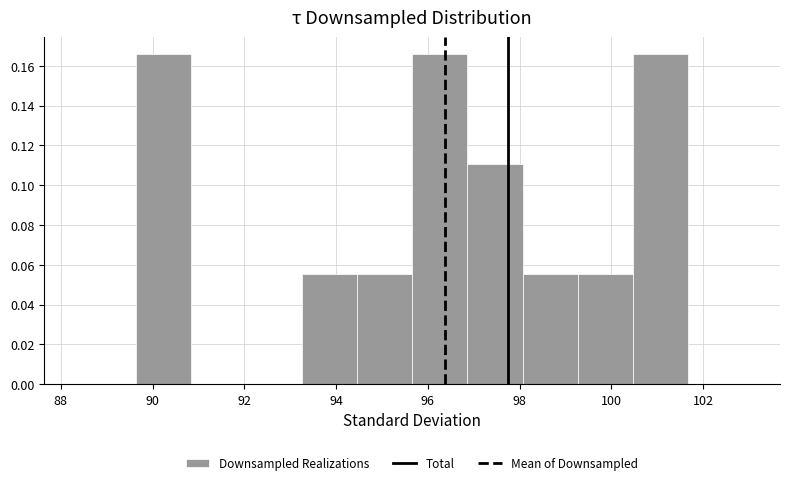

Reading left to right, list every bar in this chart as the range it spans on the x-axis followed by its height. Neither the bar edges nor the heights are printed on the chart, so give them approximately, as read against the axes.

89.6 to 90.8: 0.166
90.8 to 92.0: 0
92.0 to 93.2: 0
93.2 to 94.4: 0.056
94.4 to 95.6: 0.056
95.6 to 96.8: 0.166
96.8 to 98.0: 0.110
98.0 to 99.2: 0.056
99.2 to 100.4: 0.056
100.4 to 101.6: 0.166